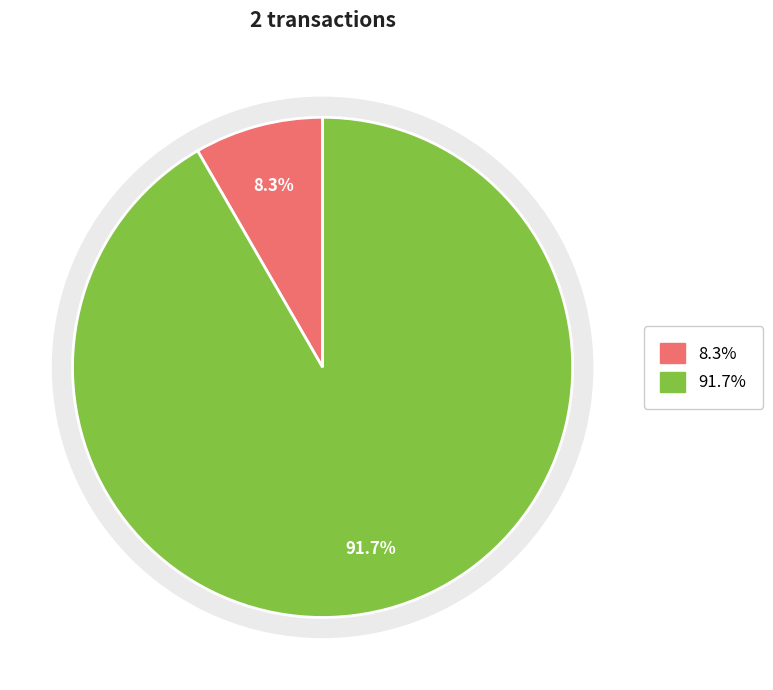

To the nearest percent, what portion does 884005 represent?

8%